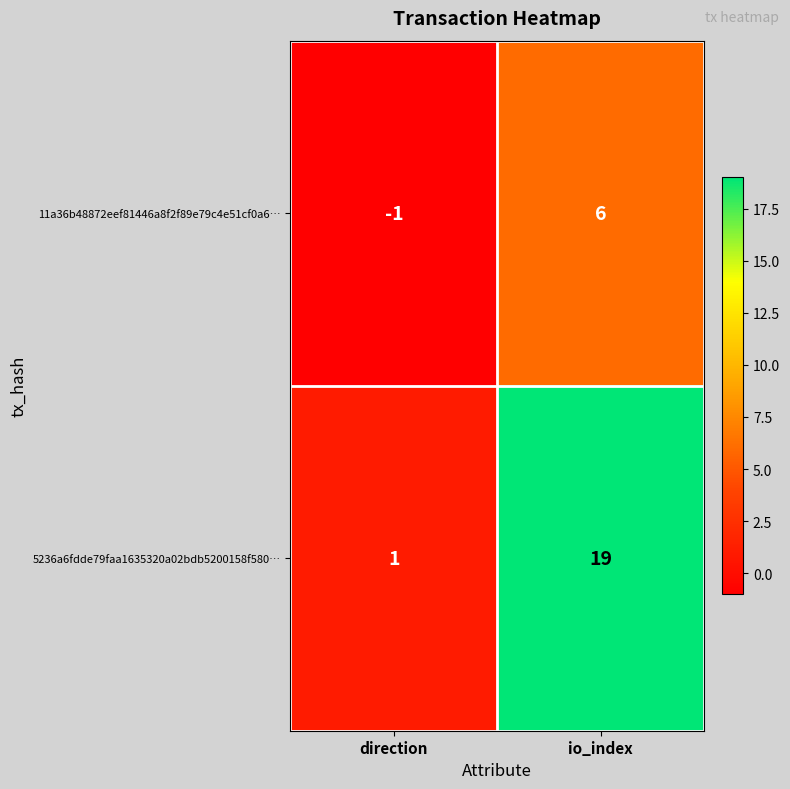

What is the approximate value of 5236a6fdde79faa1635320a02bdb5200158f580… at io_index?

19